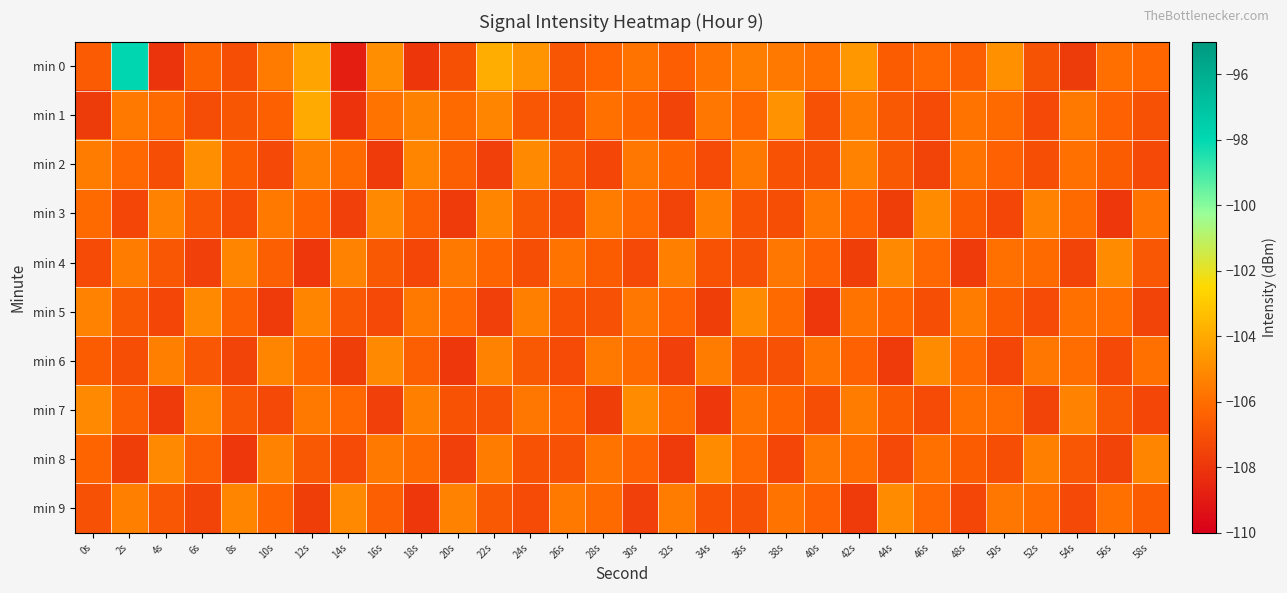

What is the total value across all series at 8s?

-1066.8